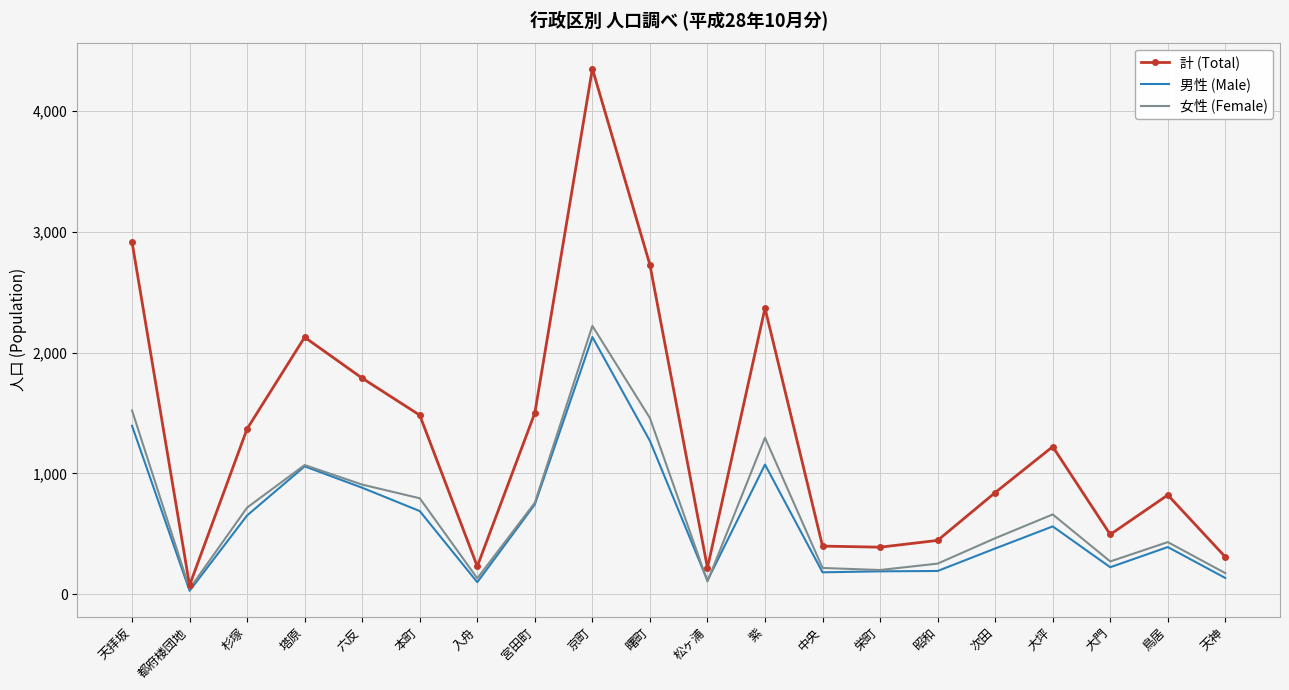

What is the approximate value of 計 (Total) at 中央?

398